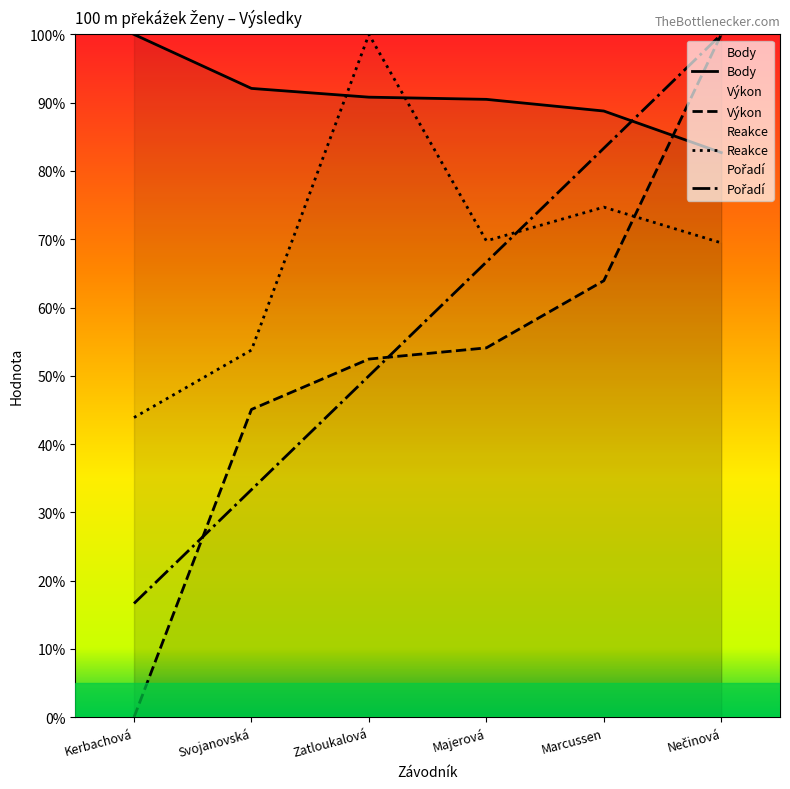

Reading left to right, list all the values displayed in this chart.

Body: 100.0	92.1	90.8	90.5	88.8	82.7
Výkon: 0.0	45.1	52.5	54.1	63.9	100.0
Reakce: 43.9	53.8	100.0	69.8	74.7	69.5
Pořadí: 16.7	33.3	50.0	66.7	83.3	100.0